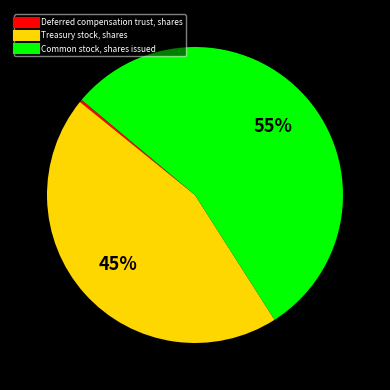

Combined, do Deferred compensation trust, shares and Common stock, shares issued account for over 50%?

Yes